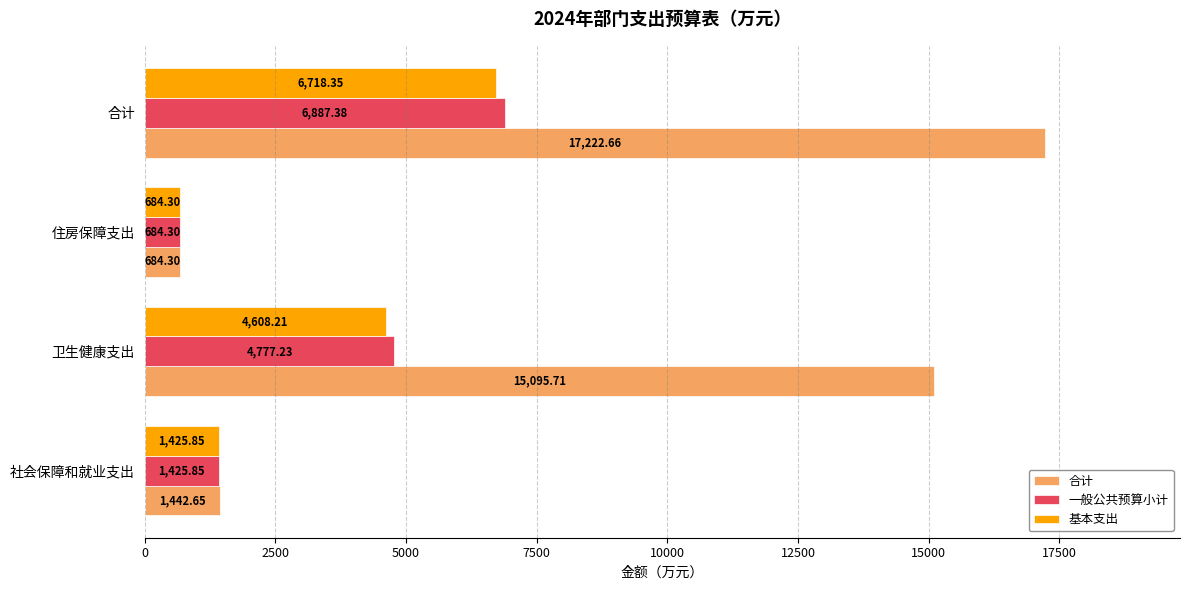

At which label is 基本支出 closest to 3701?

卫生健康支出